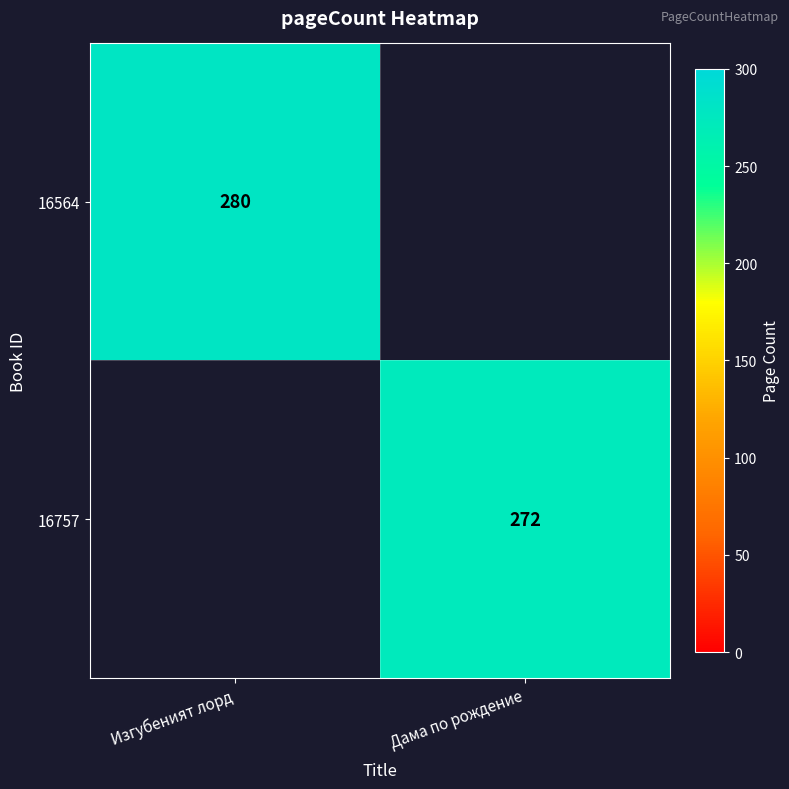

At which category does the chart reach its minimum across all series?

Дама по рождение